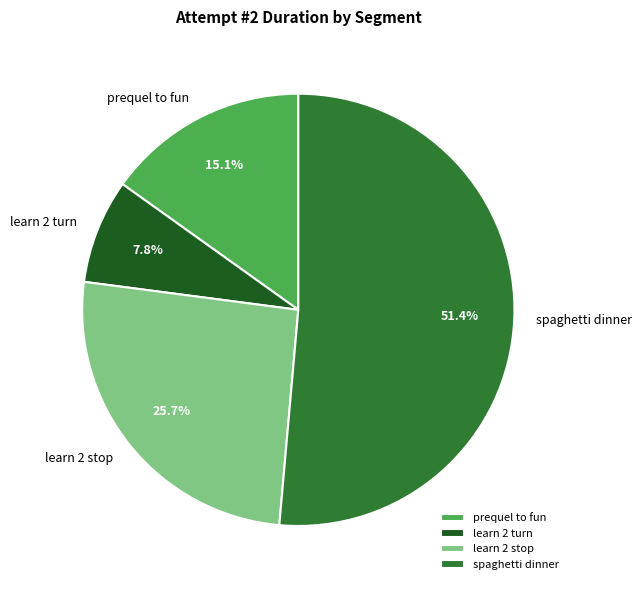

To the nearest percent, what is the difference between the largest and smallest slice percentages?

44%